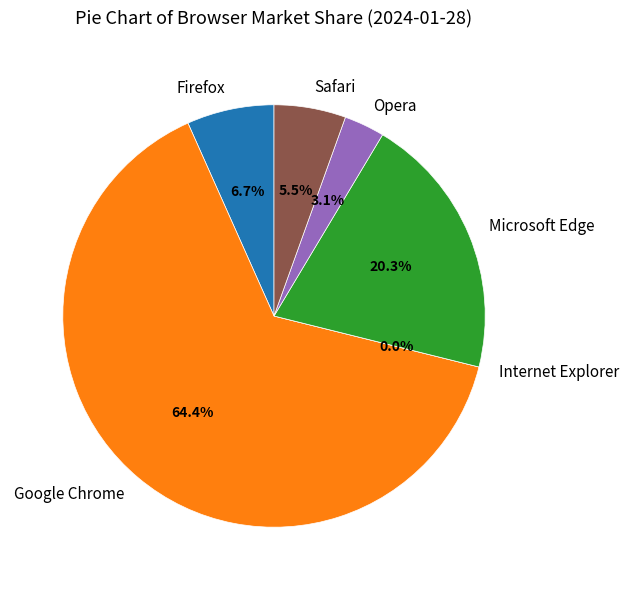

True or false: Microsoft Edge accounts for 6% of the total.

False